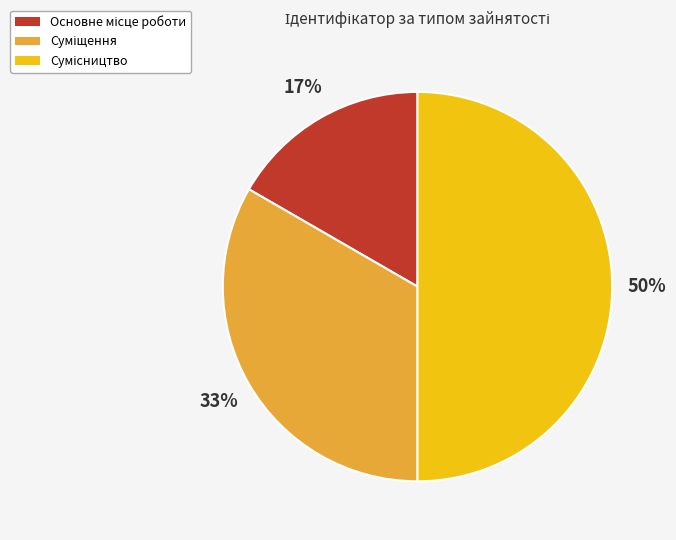

To the nearest percent, what is the difference between the largest and smallest slice percentages?

33%